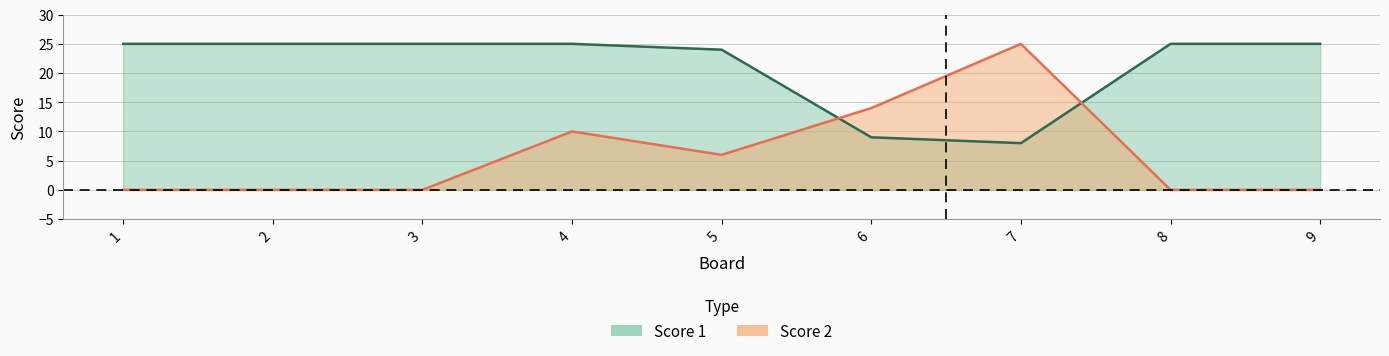

What is the average value of the Score 1 series?

21